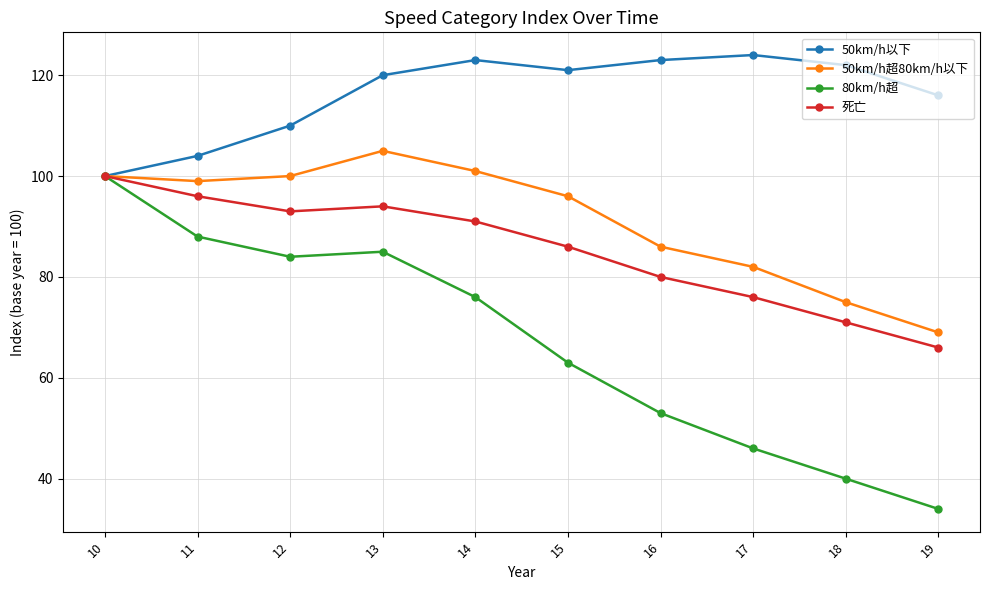

What are all the series names shown in the legend?

50km/h以下, 50km/h超80km/h以下, 80km/h超, 死亡